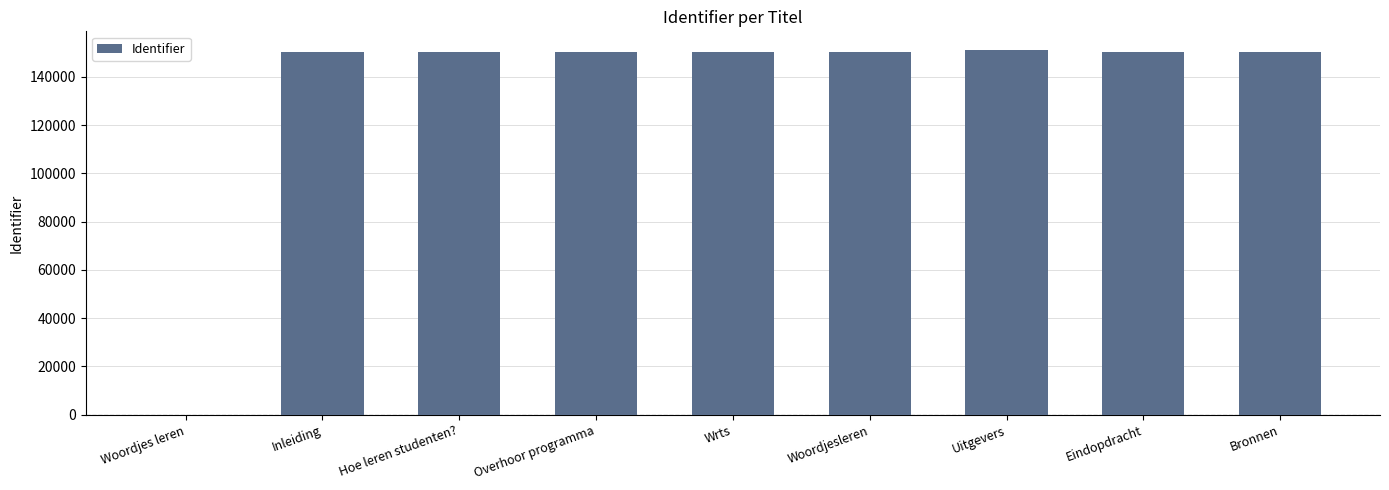

Read the value at Bronnen.

150435